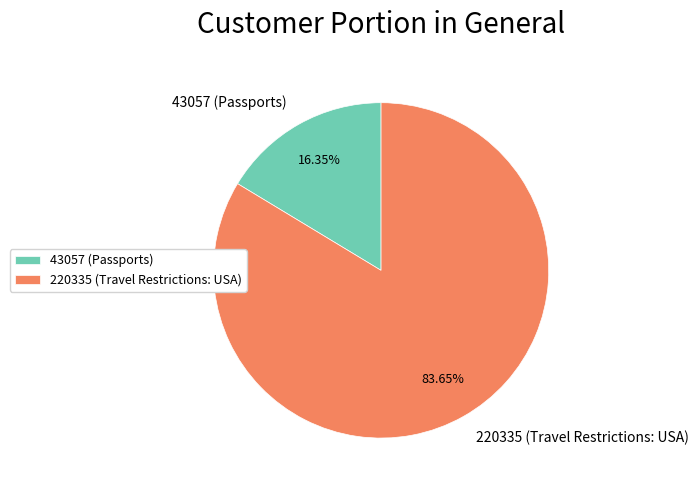

Does 43057 (Passports) account for over 50% of the chart?

No